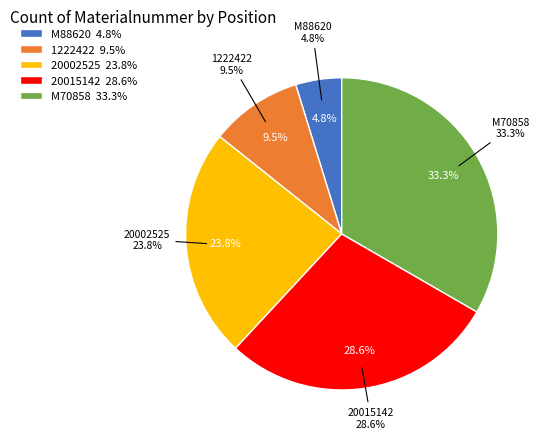

Which category has the biggest portion of the pie?

M70858